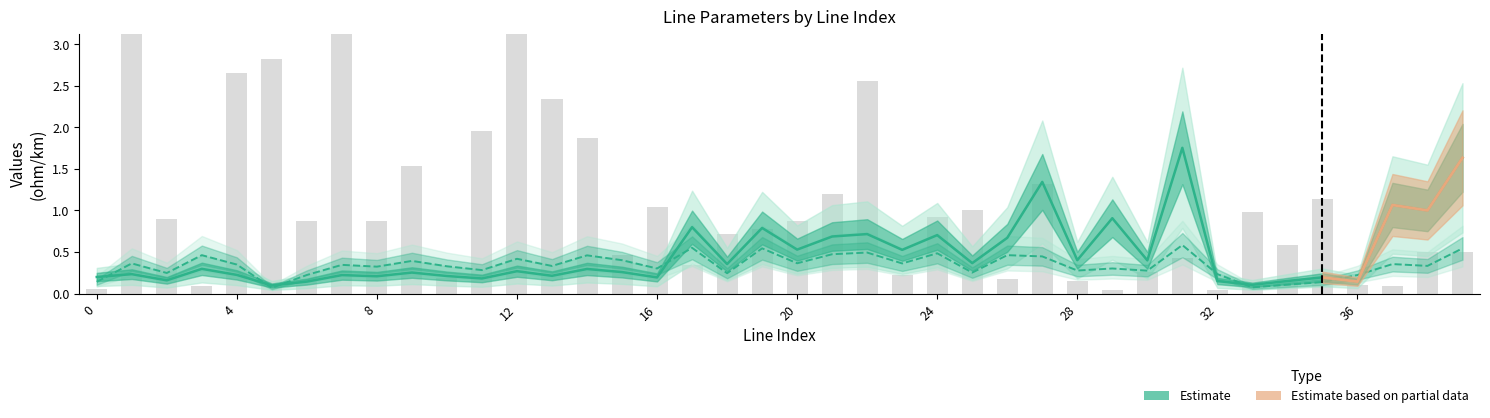

What is the total value across all series at 16?

1.5